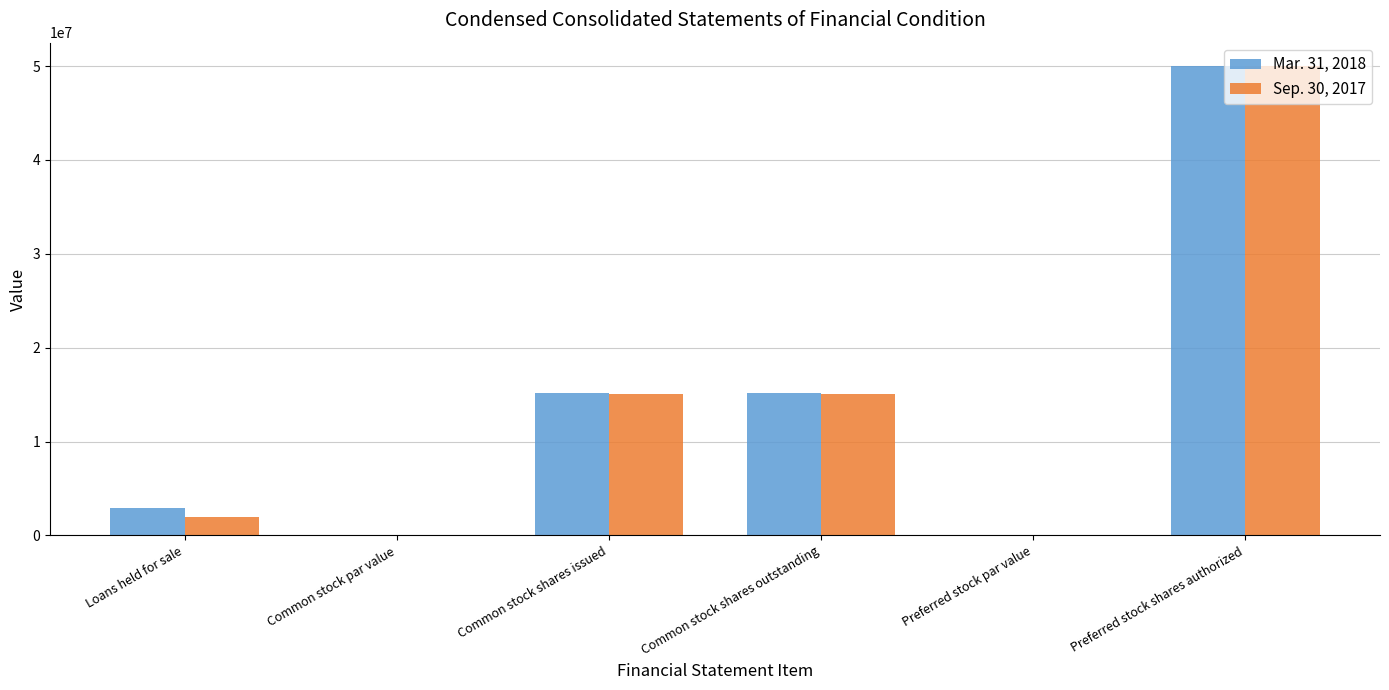

Between Loans held for sale and Common stock shares issued, which series saw the biggest shift?

Sep. 30, 2017